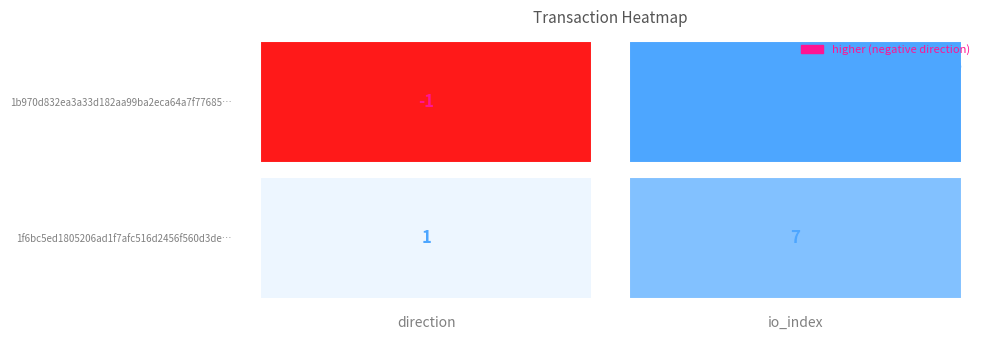

Is it true that 1f6bc5ed1805206ad1f7afc516d2456f560d3de equals 0 at 0?

False